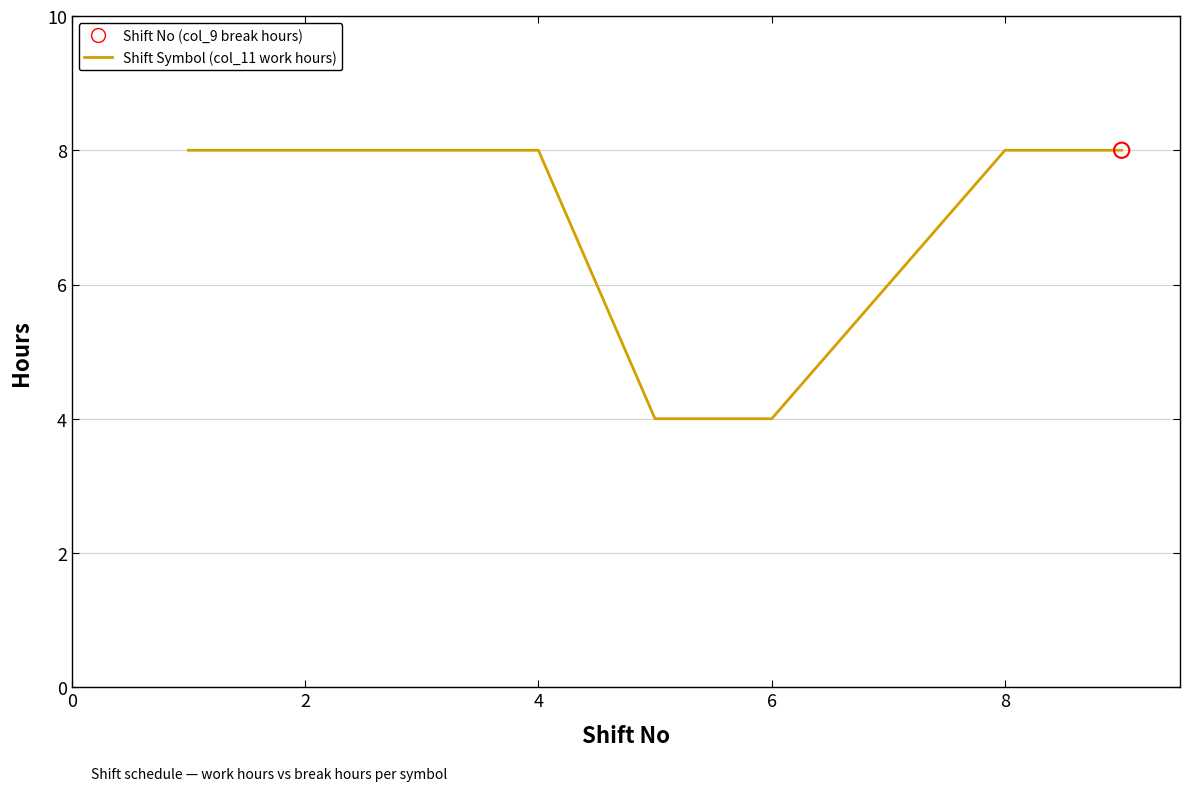

What is the difference between the maximum and minimum values?

4.0